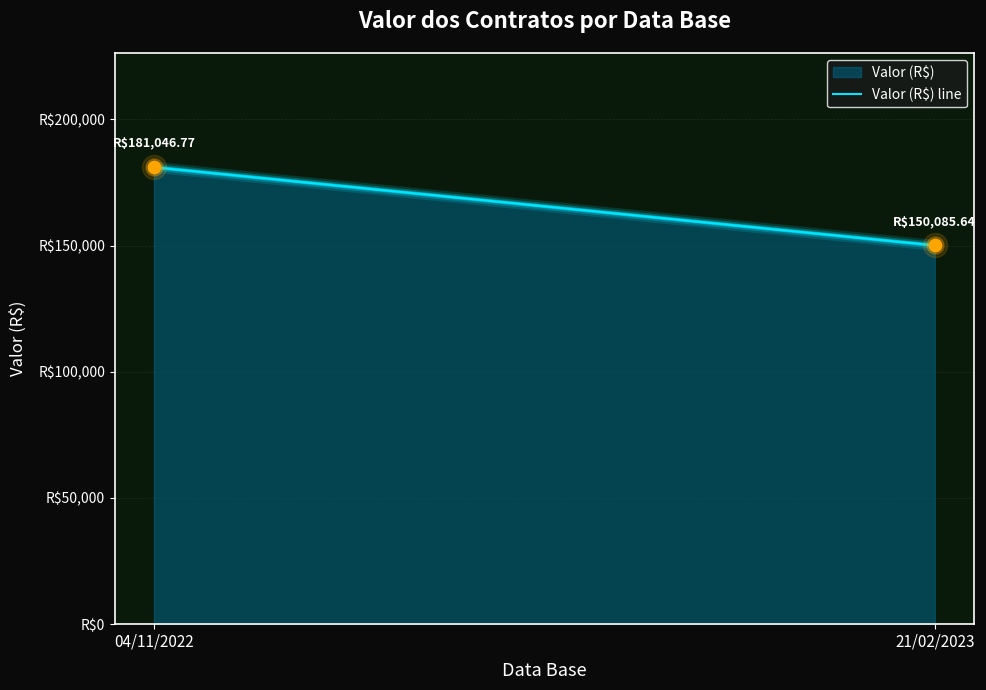

What is the change in value from 04/11/2022 to 21/02/2023?

-30961.1